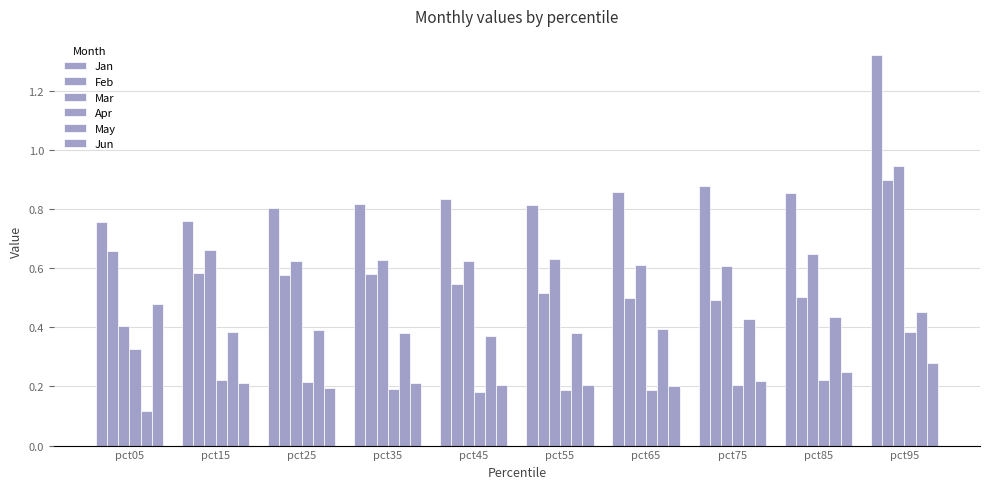

At which label does Jan reach its minimum?

pct05